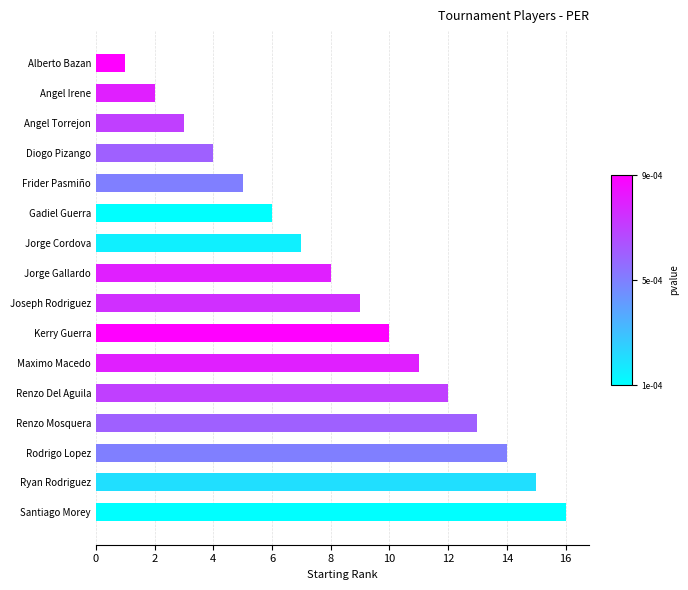

Is it true that the value at Renzo Del Aguila is 8?

False